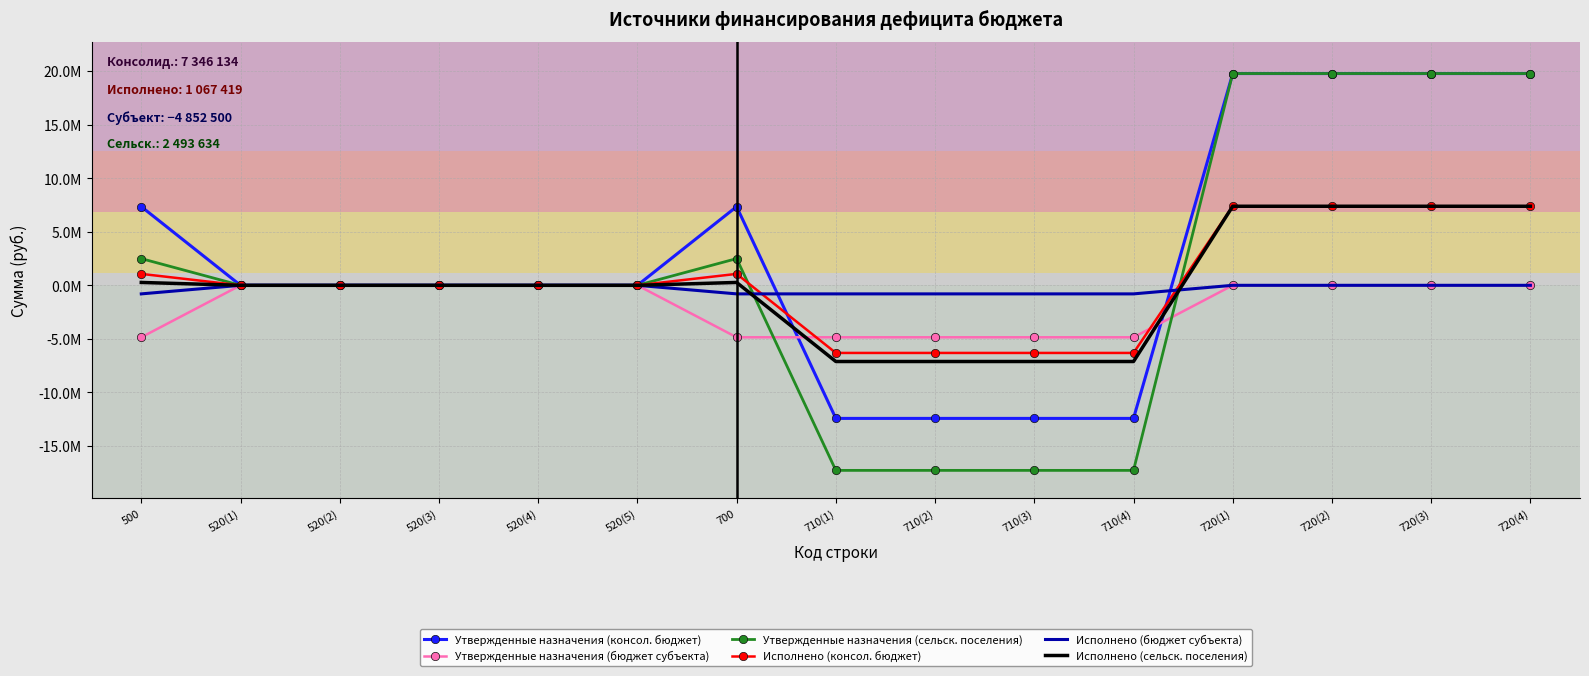

The value of Исполнено (сельск. поселения) at 700 is 267418.6. True or false?

True